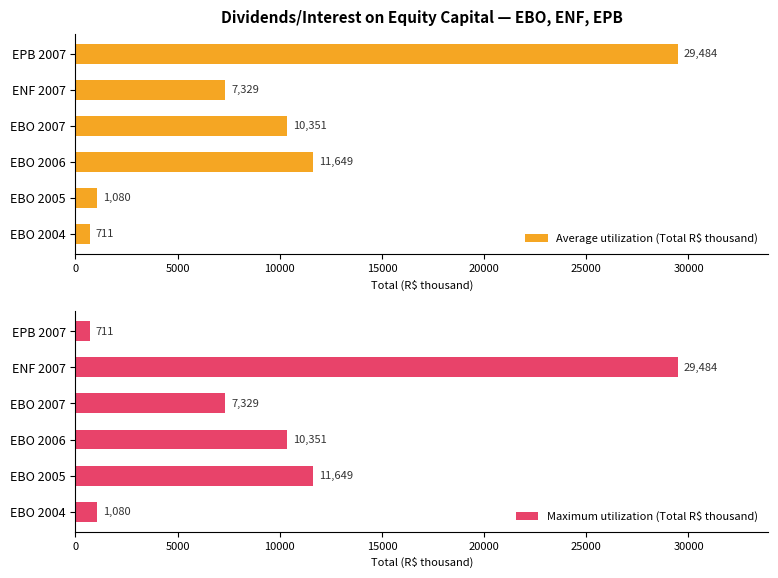

At which category is the sum across all series the highest?

20000